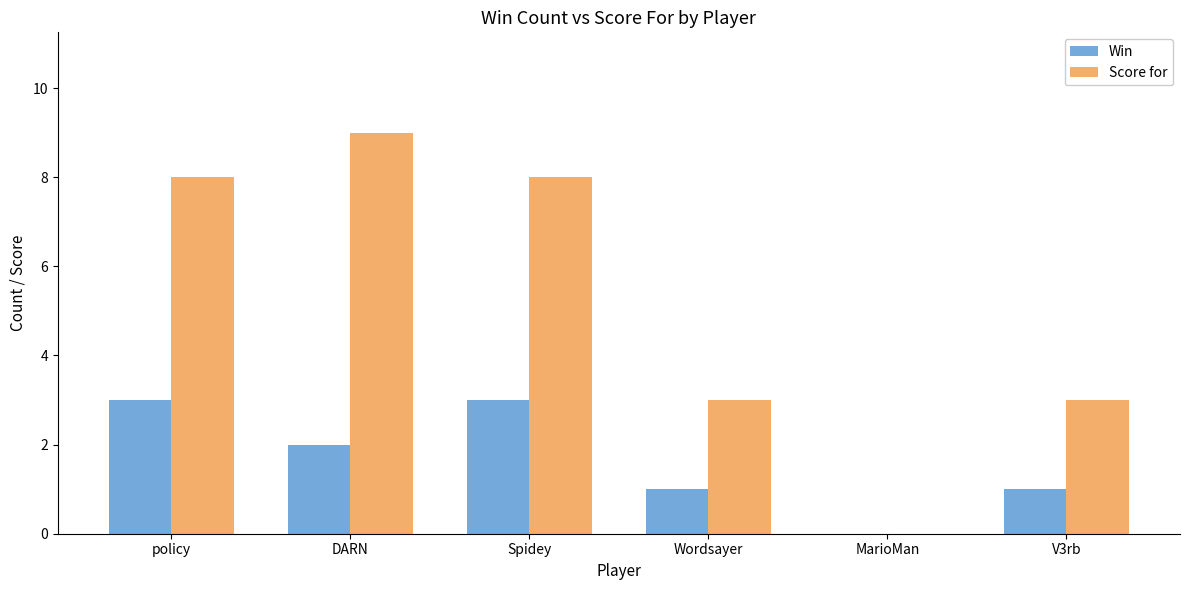

At which category does the chart reach its peak across all series?

DARN